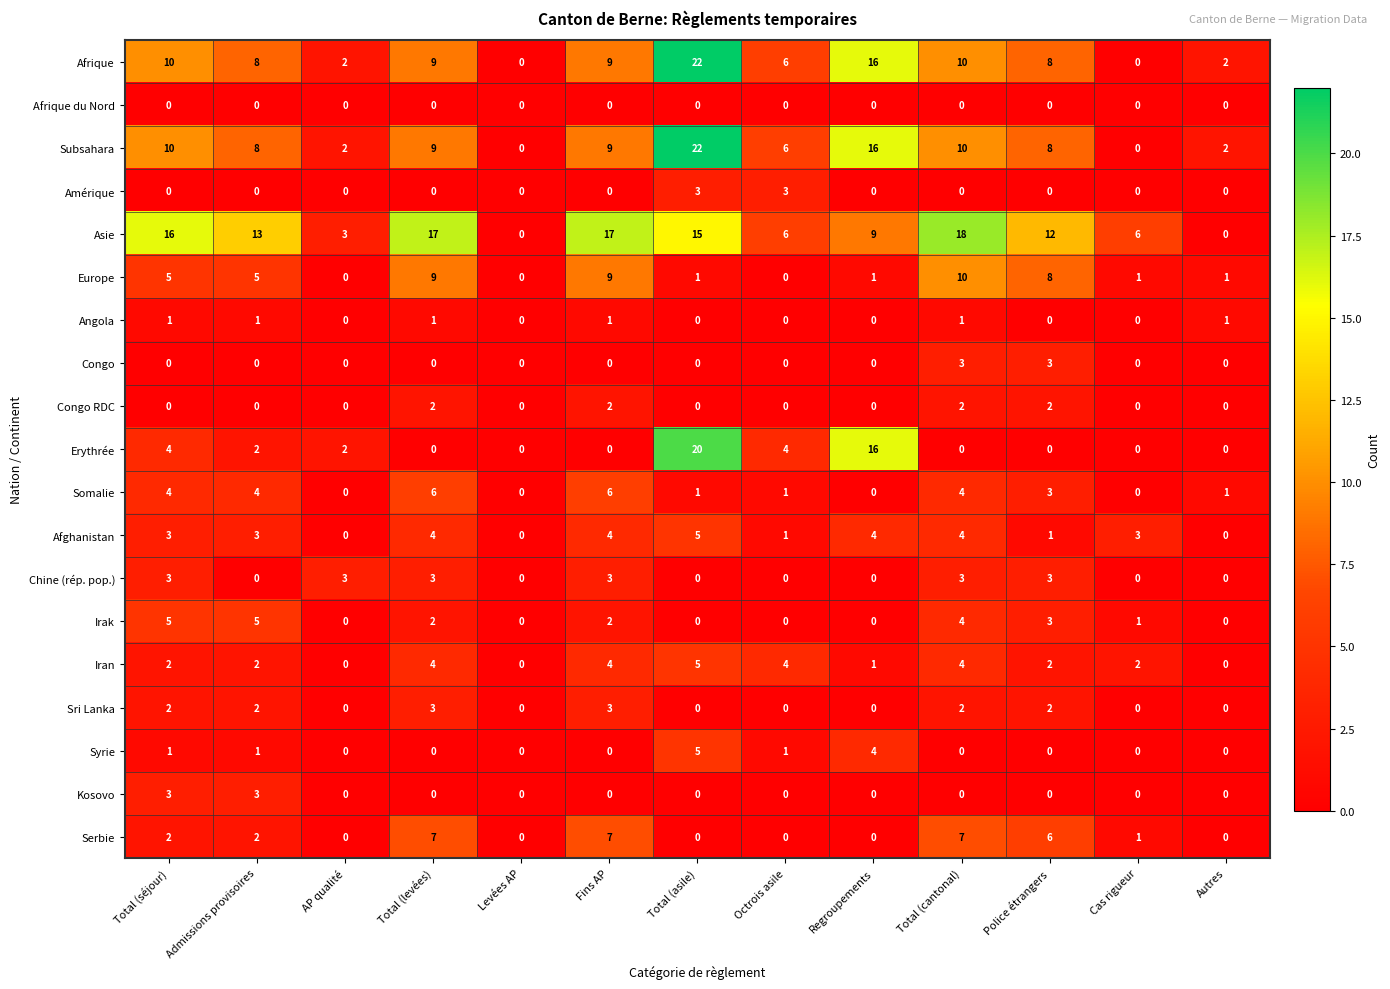

Which series changed the most between Levées AP and Total (cantonal)?

Asie